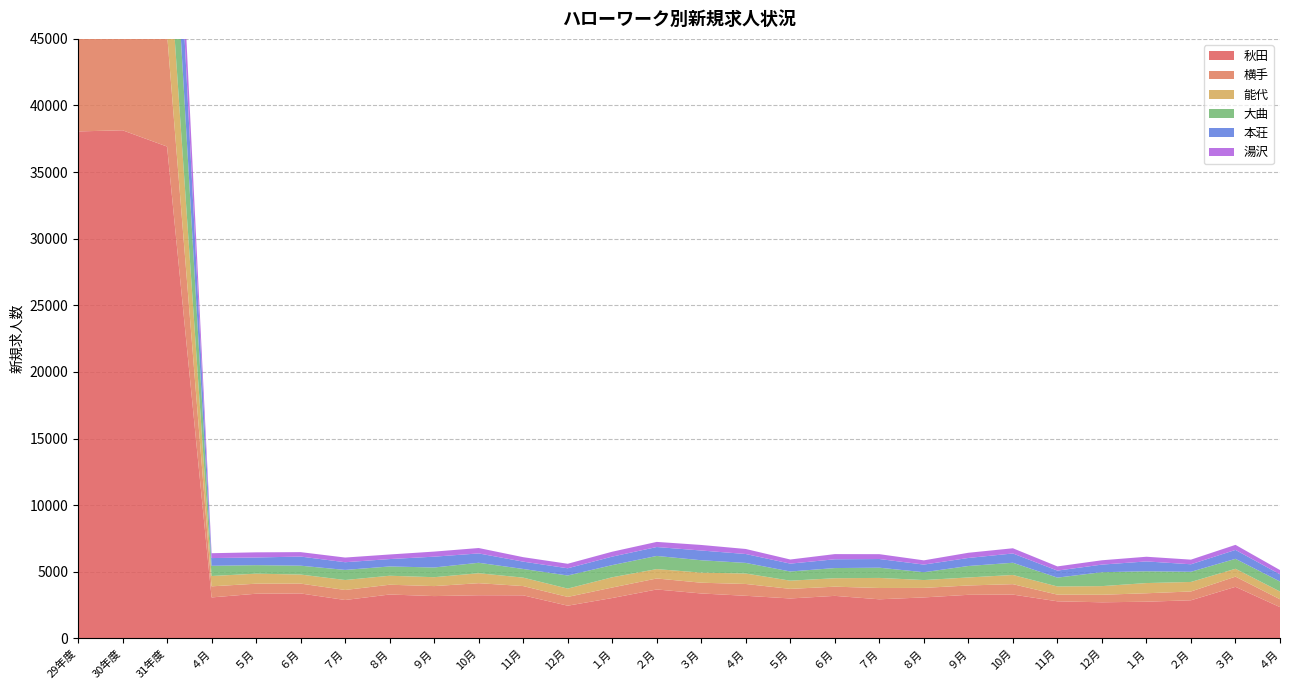

Reading right to left, extract all data points from this chart.

秋田: ４月=2345	３月=3869	２月=2860	１月=2752	12月=2708	11月=2782	10月=3287	９月=3270	８月=3074	７月=2933	６月=3191	５月=2996	４月=3196	３月=3371	２月=3671	１月=3030	12月=2453	11月=3231	10月=3238	９月=3174	８月=3293	７月=2880	６月=3374	５月=3351	４月=3074	31年度=36918	30年度=38140	29年度=38054
横手: ４月=591	３月=765	２月=661	１月=634	12月=566	11月=501	10月=782	９月=702	８月=715	７月=849	６月=689	５月=720	４月=887	３月=807	２月=825	１月=788	12月=659	11月=695	10月=905	９月=750	８月=734	７月=753	６月=736	５月=753	４月=832	31年度=8471	30年度=9237	29年度=8752
能代: ４月=581	３月=590	２月=714	１月=766	12月=648	11月=613	10月=690	９月=600	８月=589	７月=756	６月=635	５月=615	４月=785	３月=757	２月=704	１月=769	12月=624	11月=633	10月=748	９月=668	８月=674	７月=748	６月=681	５月=753	４月=775	31年度=8001	30年度=8534	29年度=8458
大曲: ４月=751	３月=747	２月=764	１月=884	12月=1045	11月=665	10月=917	９月=861	８月=588	７月=767	６月=763	５月=689	４月=796	３月=929	２月=988	１月=912	12月=983	11月=651	10月=784	９月=729	８月=697	７月=757	６月=665	５月=639	４月=766	31年度=9486	30年度=9500	29年度=9184
本荘: ４月=541	３月=669	２月=563	１月=740	12月=571	11月=526	10月=697	９月=603	８月=573	７月=651	６月=659	５月=591	４月=668	３月=731	２月=670	１月=639	12月=543	11月=550	10月=702	９月=812	８月=555	７月=578	６月=685	５月=575	４月=581	31年度=7511	30年度=7621	29年度=7237
湯沢: ４月=319	３月=380	２月=348	１月=351	12月=325	11月=315	10月=391	９月=390	８月=318	７月=365	６月=389	５月=309	４月=378	３月=417	２月=384	１月=368	12月=338	11月=335	10月=405	９月=381	８月=344	７月=351	６月=333	５月=387	４月=365	31年度=4259	30年度=4408	29年度=4042